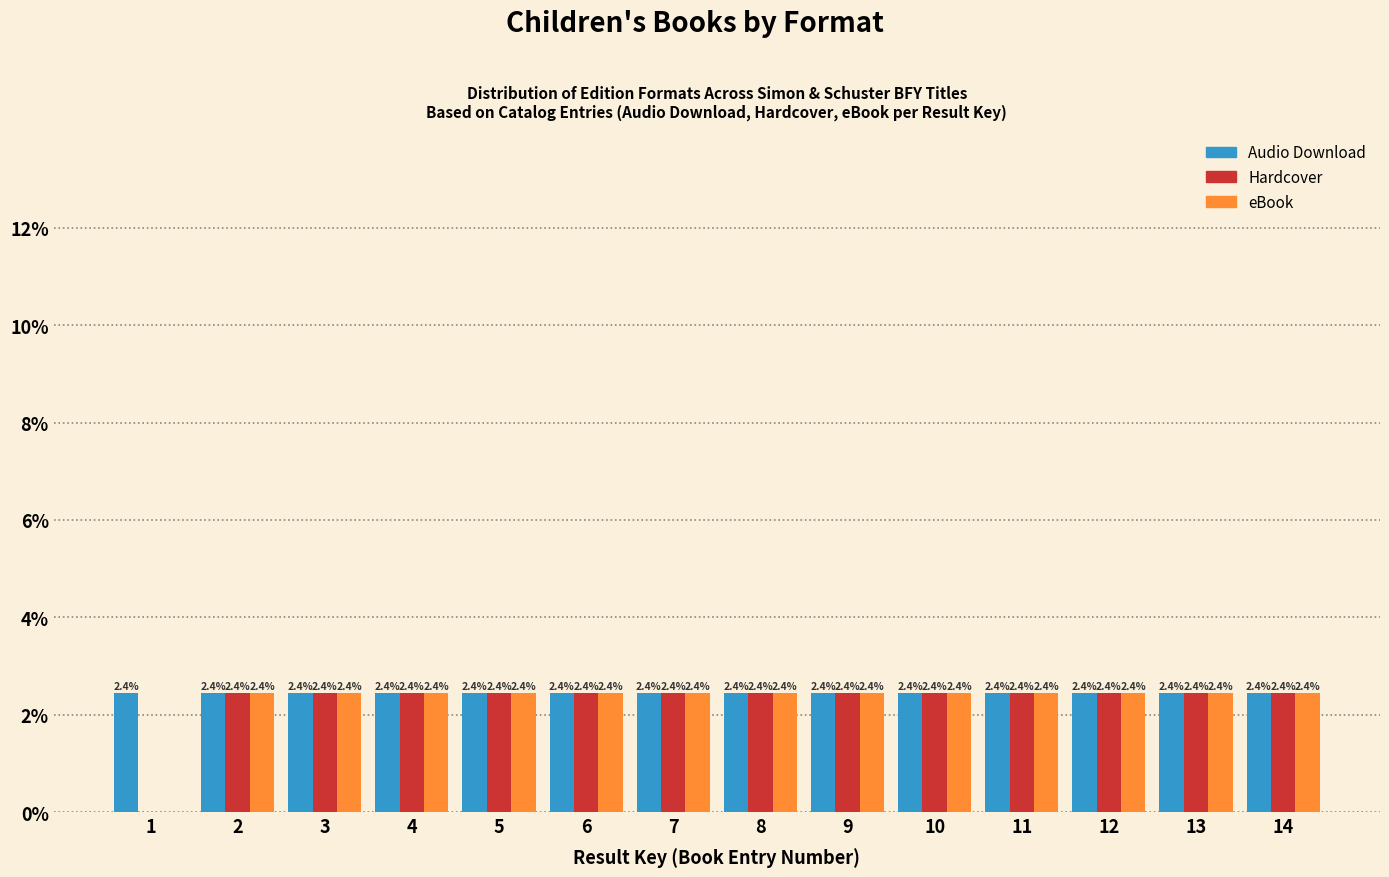

Reading left to right, what are all the values shown in this chart?

Audio Download: 1=2.4	2=2.4	3=2.4	4=2.4	5=2.4	6=2.4	7=2.4	8=2.4	9=2.4	10=2.4	11=2.4	12=2.4	13=2.4	14=2.4
Hardcover: 1=0.0	2=2.4	3=2.4	4=2.4	5=2.4	6=2.4	7=2.4	8=2.4	9=2.4	10=2.4	11=2.4	12=2.4	13=2.4	14=2.4
eBook: 1=0.0	2=2.4	3=2.4	4=2.4	5=2.4	6=2.4	7=2.4	8=2.4	9=2.4	10=2.4	11=2.4	12=2.4	13=2.4	14=2.4